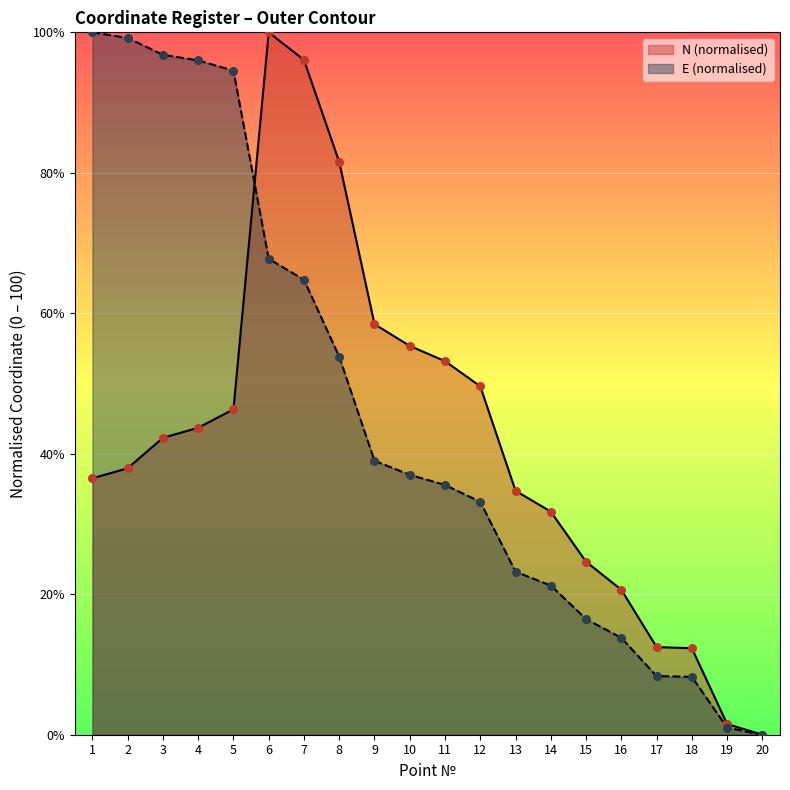

Which series contains the lowest Y value?

N